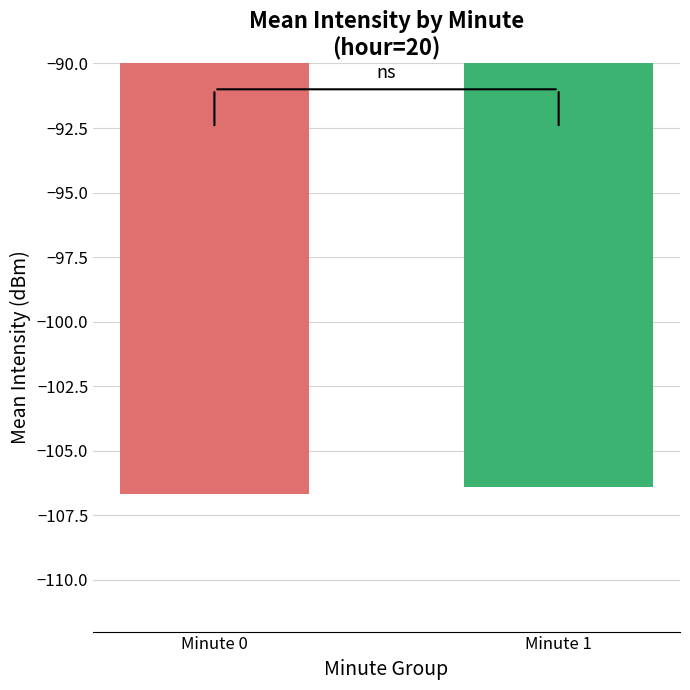

True or false: the data shows -165.1 at Minute 0.

False